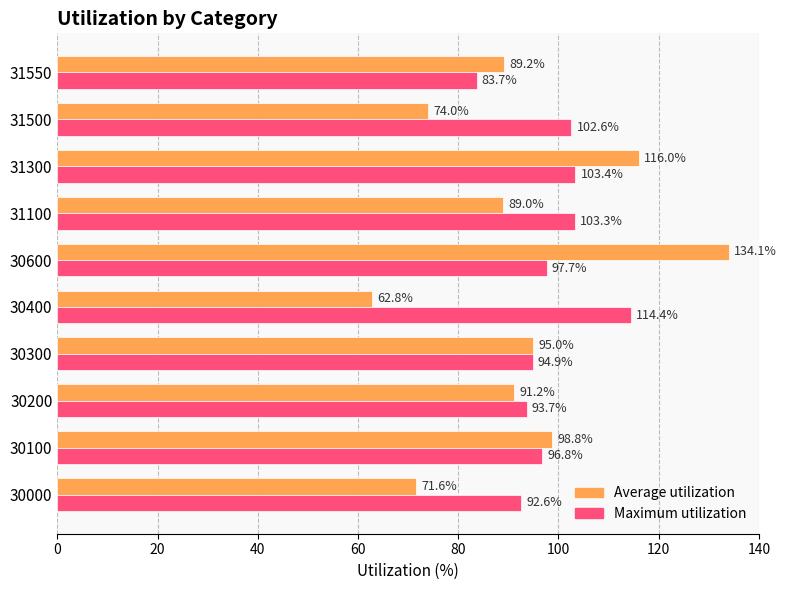

What is the approximate value of Maximum utilization at 31550?

83.7